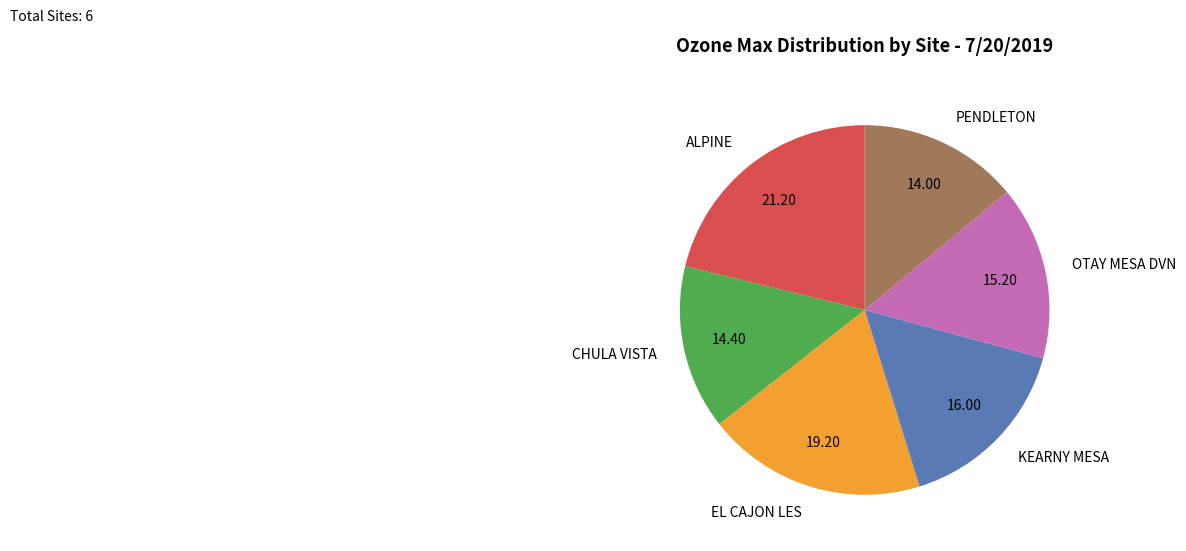

Combined, do EL CAJON LES and ALPINE account for over 50%?

No